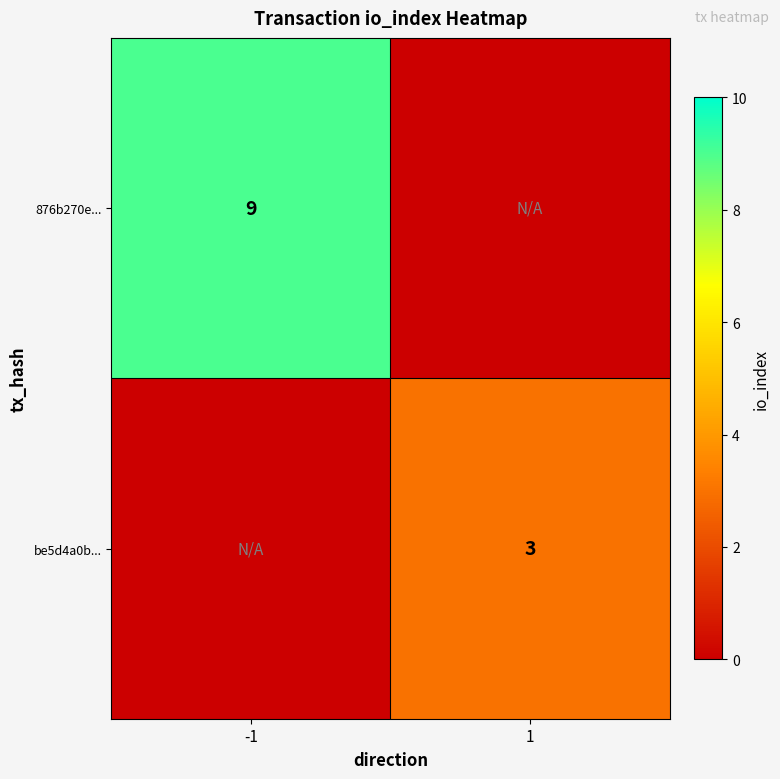

The value of 876b270e... at -1 is 9. True or false?

True